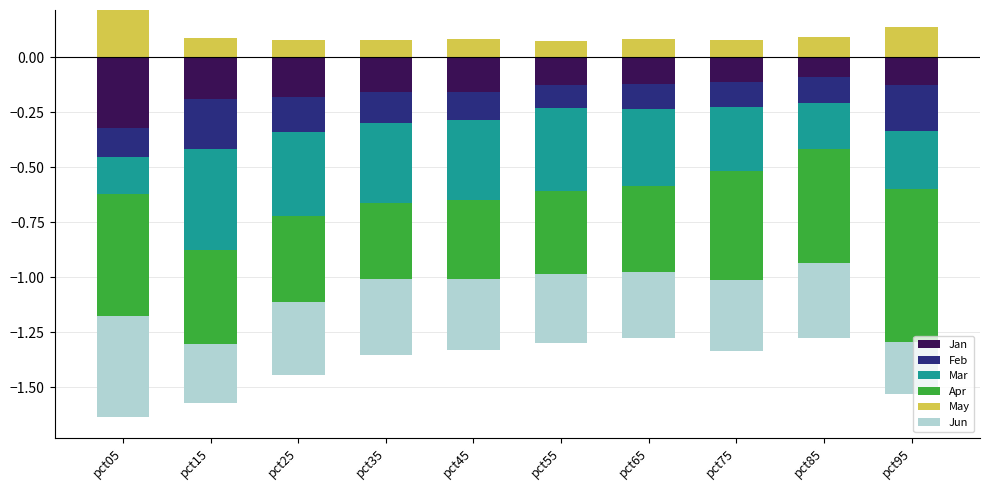

At which category is the sum across all series the highest?

pct05